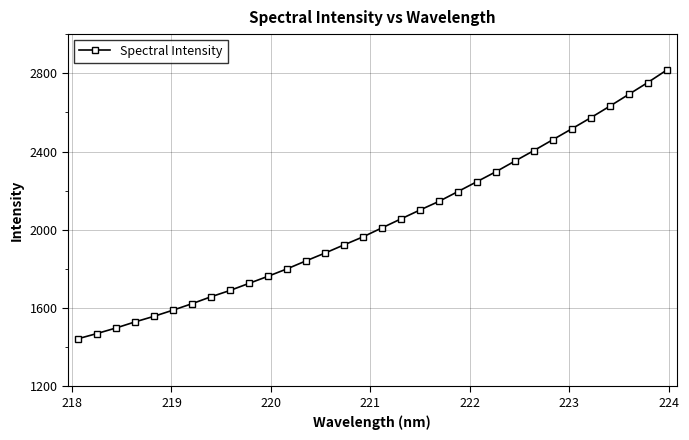

True or false: the data has more than 0 interior local peaks.

False